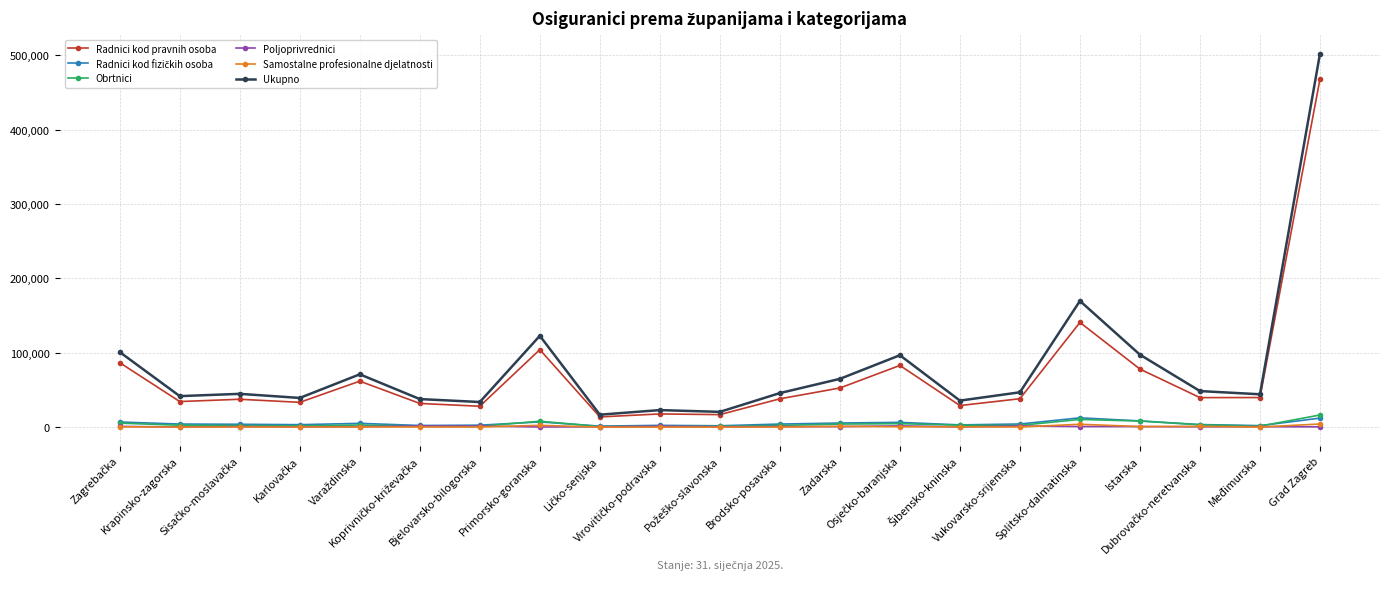

True or false: Radnici kod pravnih osoba has more than 1 points higher than both neighbors.

True